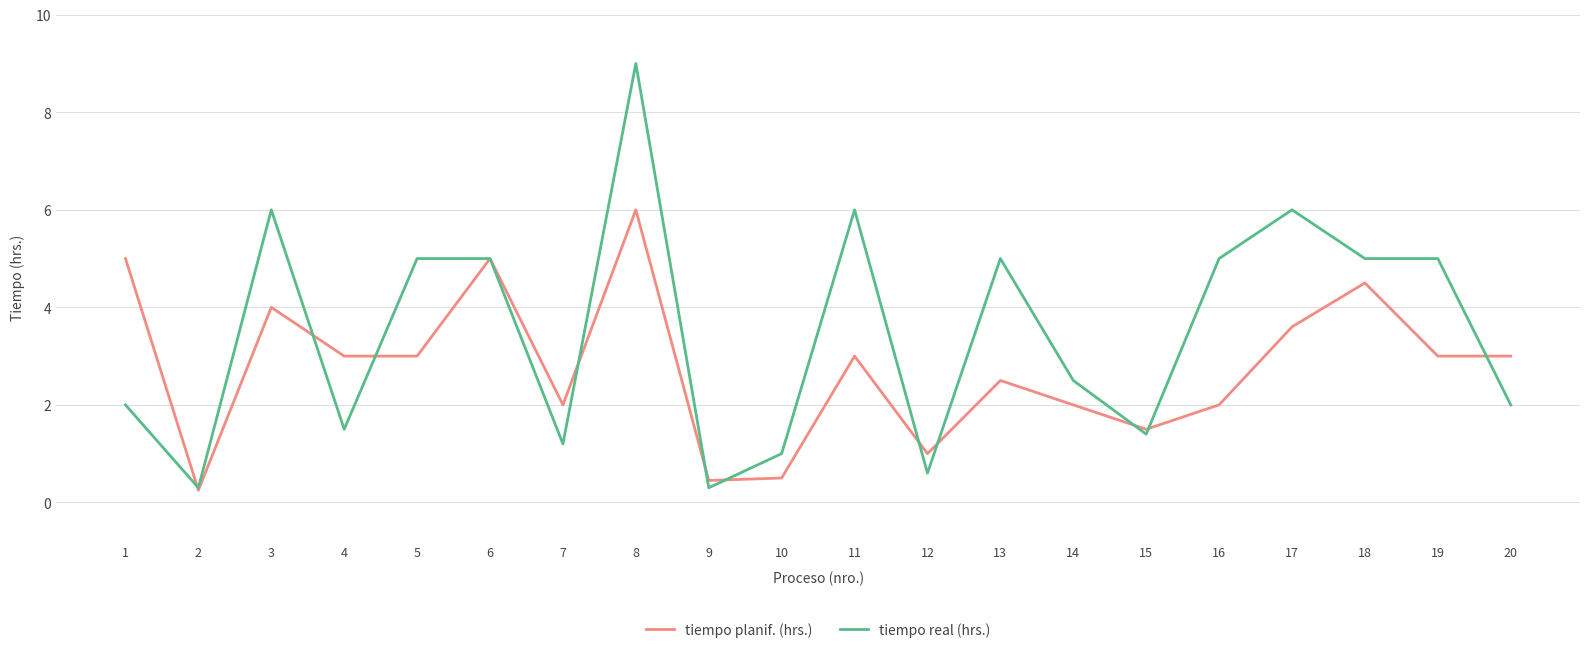

At 9, list the series in order from largest to smallest.

tiempo planif. (hrs.), tiempo real (hrs.)